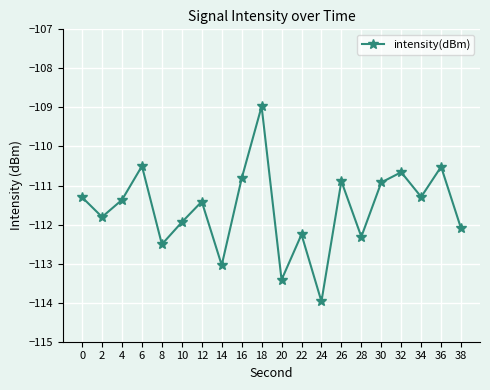

Reading right to left, extract all data points from this chart.

-112.1	-110.5	-111.3	-110.7	-110.9	-112.3	-110.9	-114.0	-112.3	-113.4	-109.0	-110.8	-113.0	-111.4	-111.9	-112.5	-110.5	-111.4	-111.8	-111.3